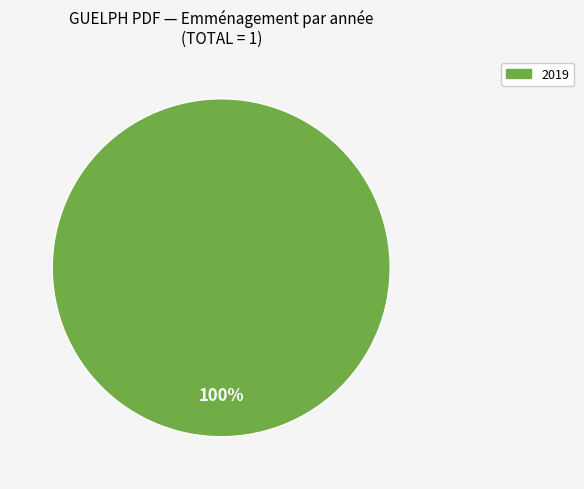

Is there any slice that represents more than half of the pie?

Yes